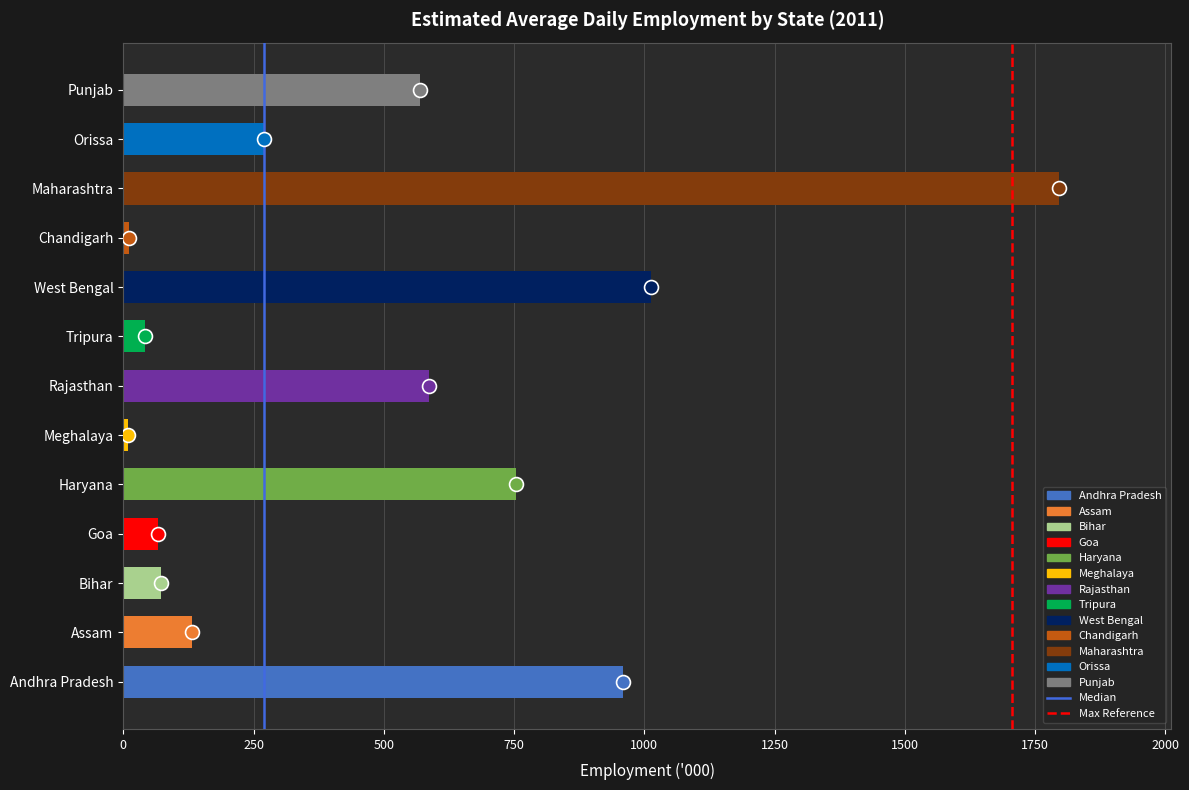

What is the ratio of the value at Punjab to the value at Orissa?

2.1